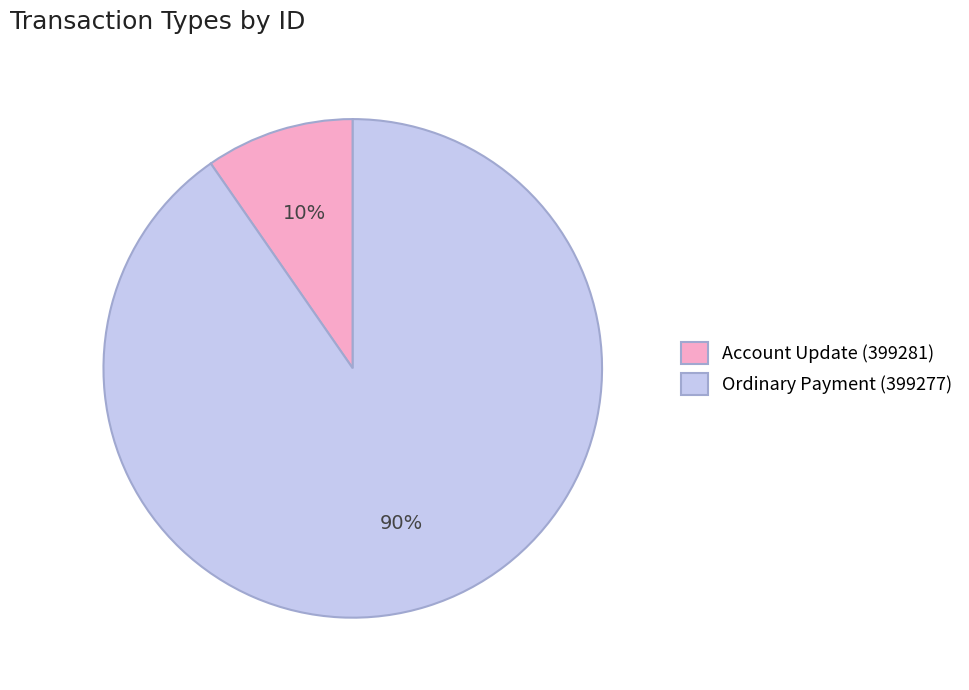

Is there a majority slice in this chart?

Yes